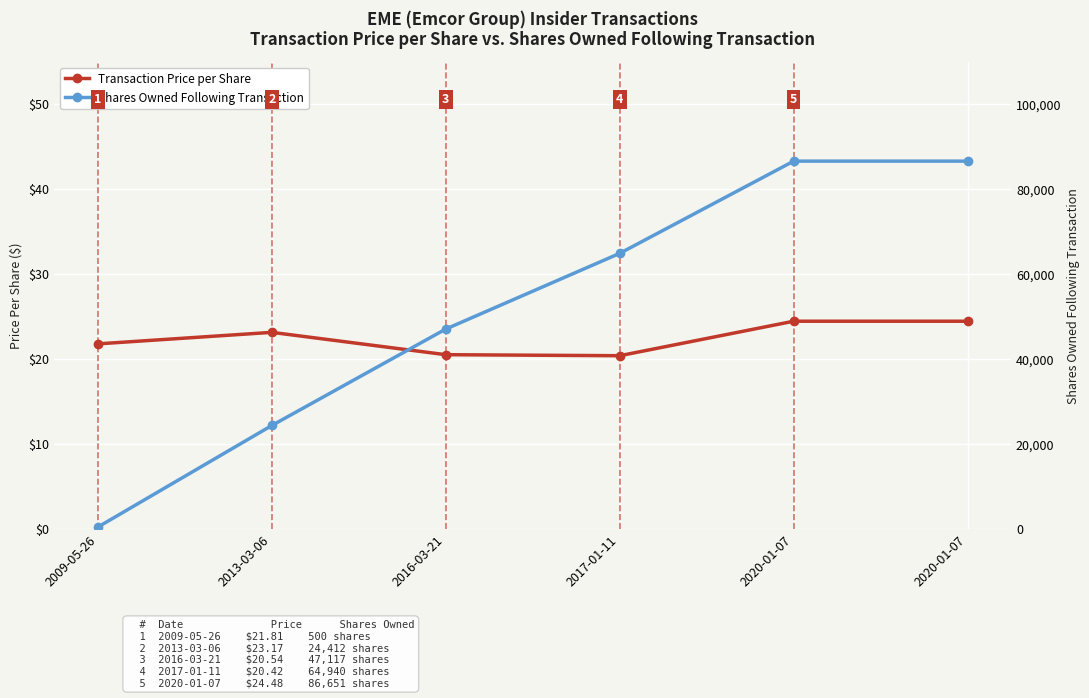

Reading left to right, what are all the values shown in this chart?

Transaction Price per Share: 21.8	23.2	20.5	20.4	24.5	24.5
Shares Owned Following Transaction: 500.0	24412.0	47117.0	64940.0	86651.0	86651.0